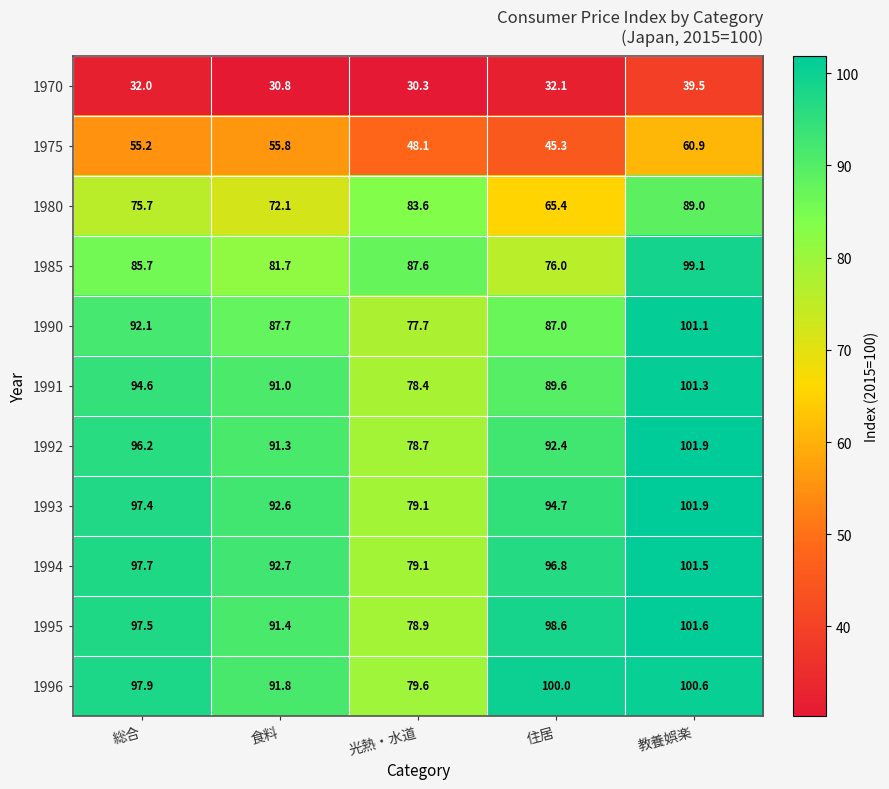

What is the lowest value of the 1996 series?

79.6